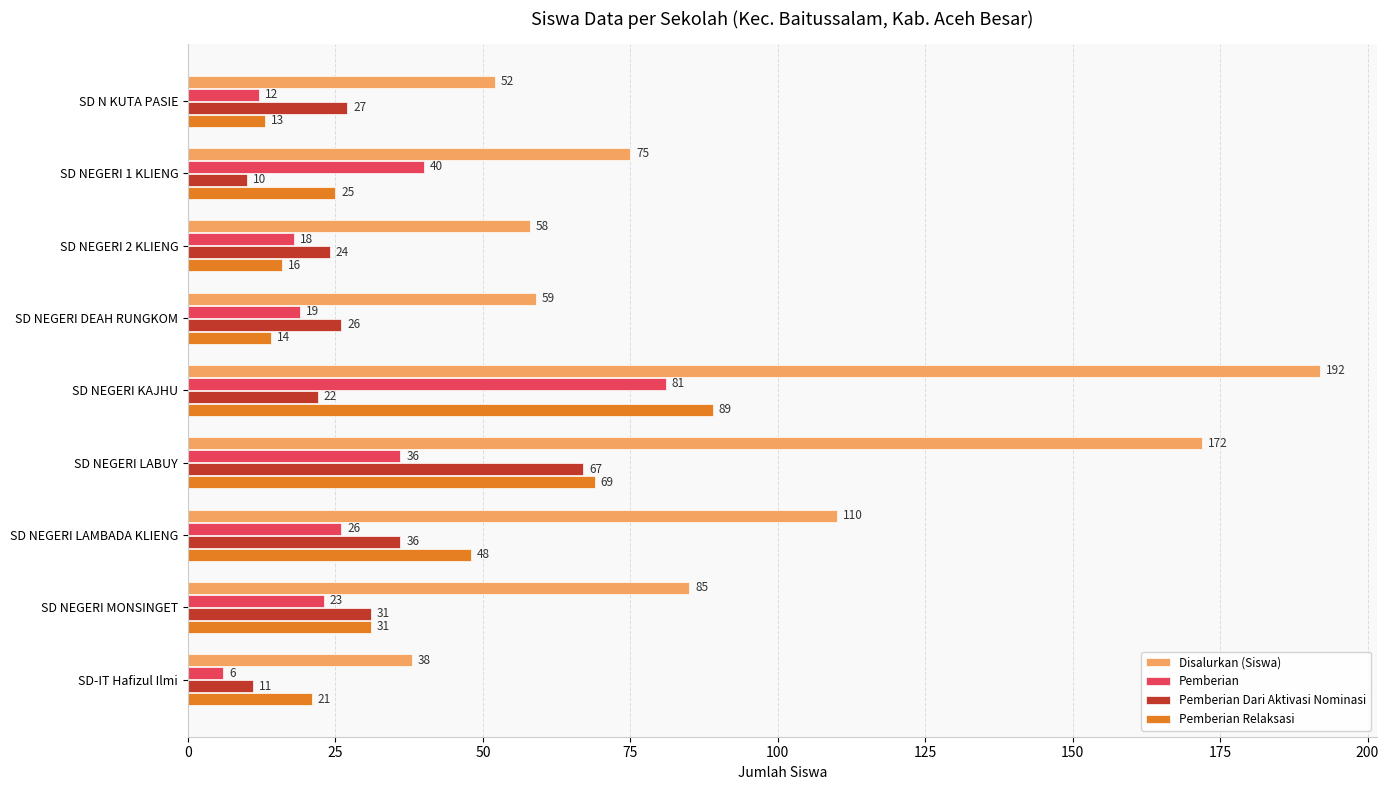

At which label does Disalurkan (Siswa) reach its minimum?

SD-IT Hafizul Ilmi